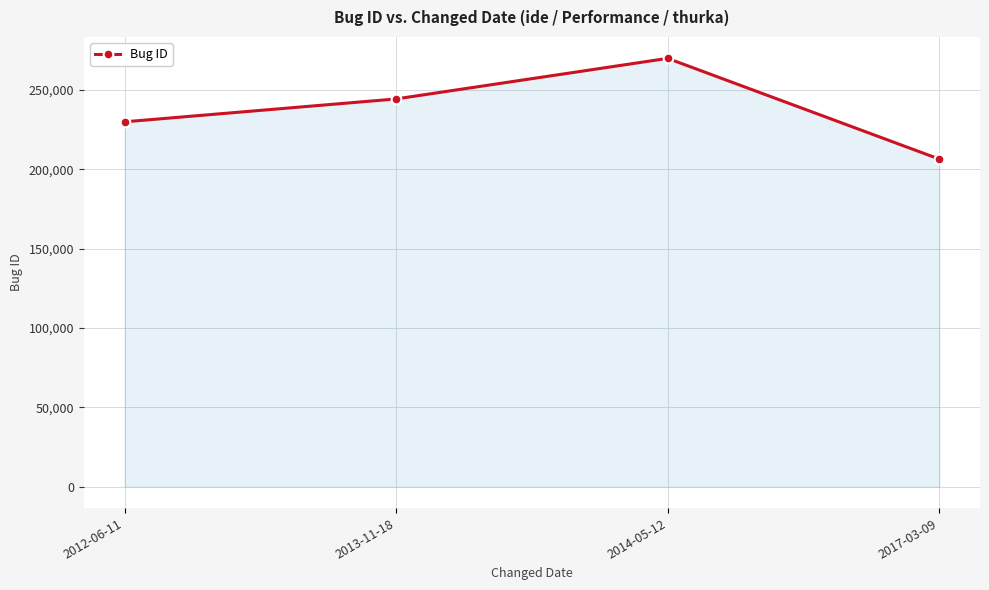

Approximately how many times larger is the value at 2012-06-11 compared to 2017-03-09?

1.1